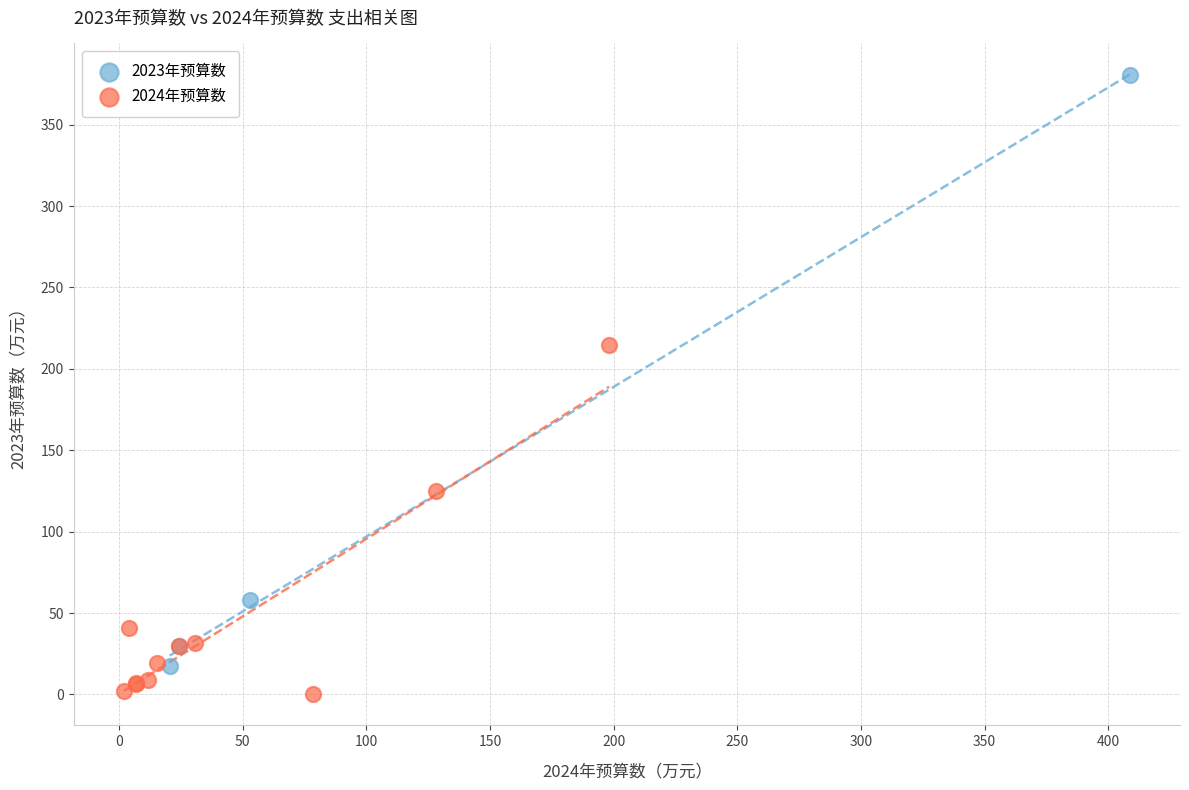

Which series contains the lowest Y value?

2024年预算数